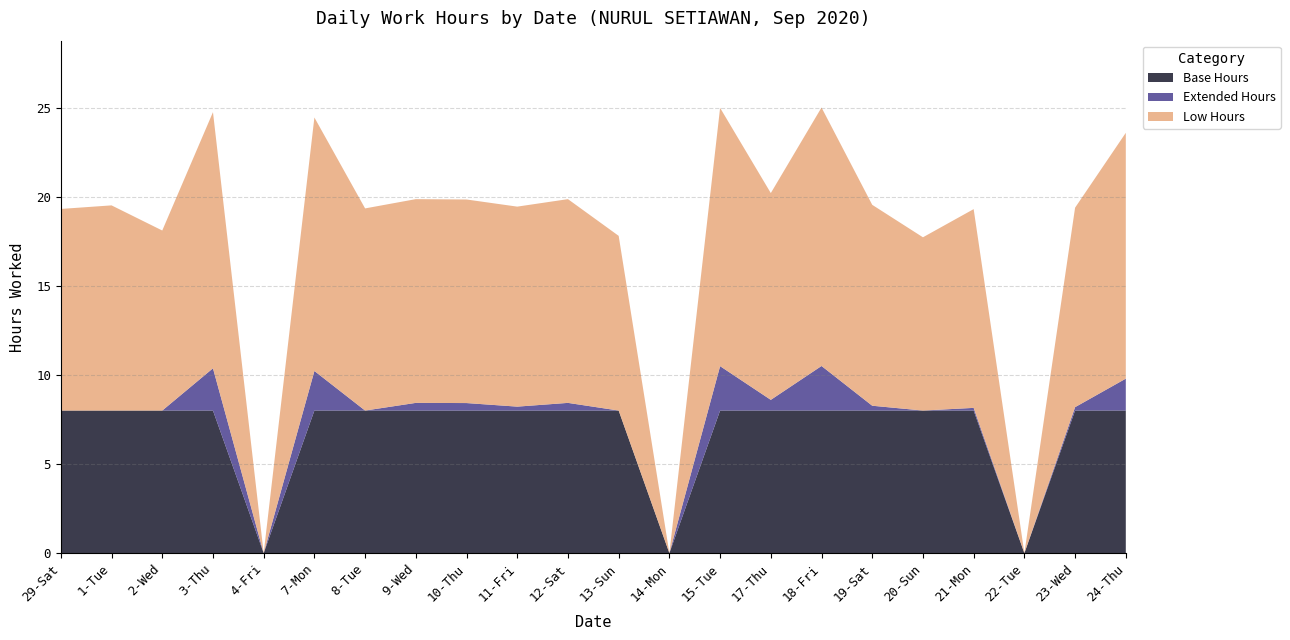

Reading left to right, what are all the values shown in this chart?

Low Hours: 29-Sat=11.3	1-Tue=11.5	2-Wed=10.1	3-Thu=14.4	4-Fri=0.0	7-Mon=14.2	8-Tue=11.3	9-Wed=11.4	10-Thu=11.4	11-Fri=11.2	12-Sat=11.4	13-Sun=9.8	14-Mon=0.0	15-Tue=14.5	17-Thu=11.6	18-Fri=14.5	19-Sat=11.3	20-Sun=9.7	21-Mon=11.2	22-Tue=0.0	23-Wed=11.2	24-Thu=13.8
Extended Hours: 29-Sat=0.0	1-Tue=0.0	2-Wed=0.0	3-Thu=2.4	4-Fri=0.0	7-Mon=2.2	8-Tue=0.0	9-Wed=0.4	10-Thu=0.4	11-Fri=0.2	12-Sat=0.4	13-Sun=0.0	14-Mon=0.0	15-Tue=2.5	17-Thu=0.6	18-Fri=2.5	19-Sat=0.3	20-Sun=0.0	21-Mon=0.1	22-Tue=0.0	23-Wed=0.2	24-Thu=1.8
Base Hours: 29-Sat=8.0	1-Tue=8.0	2-Wed=8.0	3-Thu=8.0	4-Fri=0.0	7-Mon=8.0	8-Tue=8.0	9-Wed=8.0	10-Thu=8.0	11-Fri=8.0	12-Sat=8.0	13-Sun=8.0	14-Mon=0.0	15-Tue=8.0	17-Thu=8.0	18-Fri=8.0	19-Sat=8.0	20-Sun=8.0	21-Mon=8.0	22-Tue=0.0	23-Wed=8.0	24-Thu=8.0